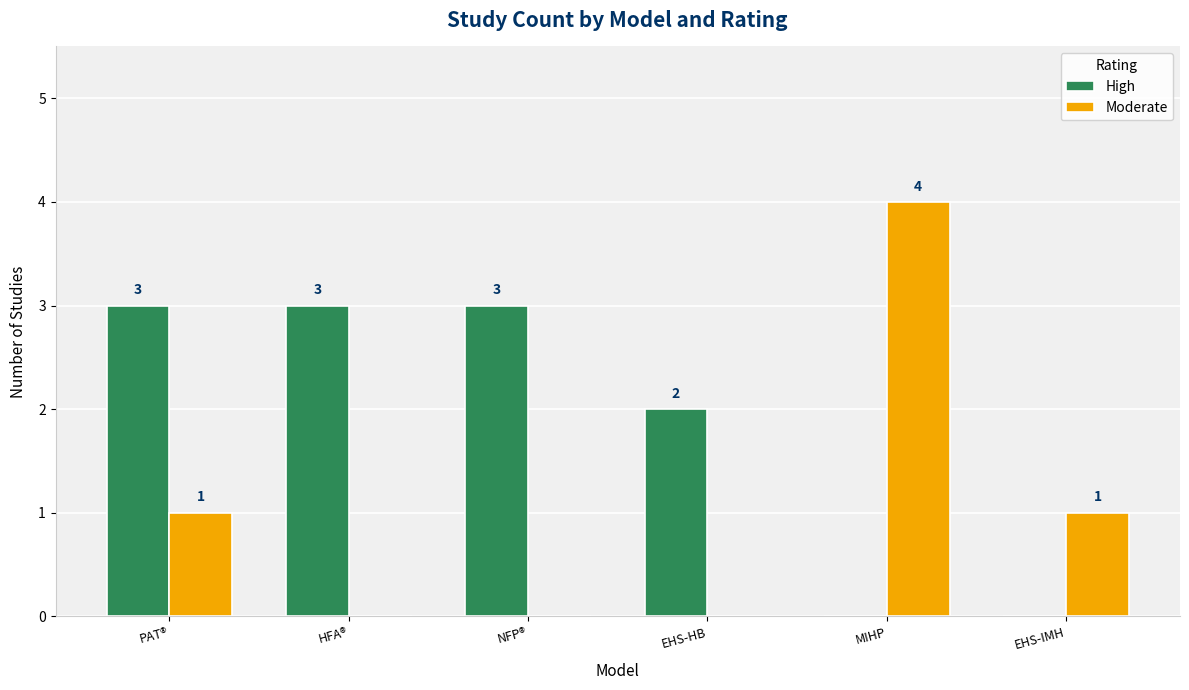

How many groups of bars are there?

6